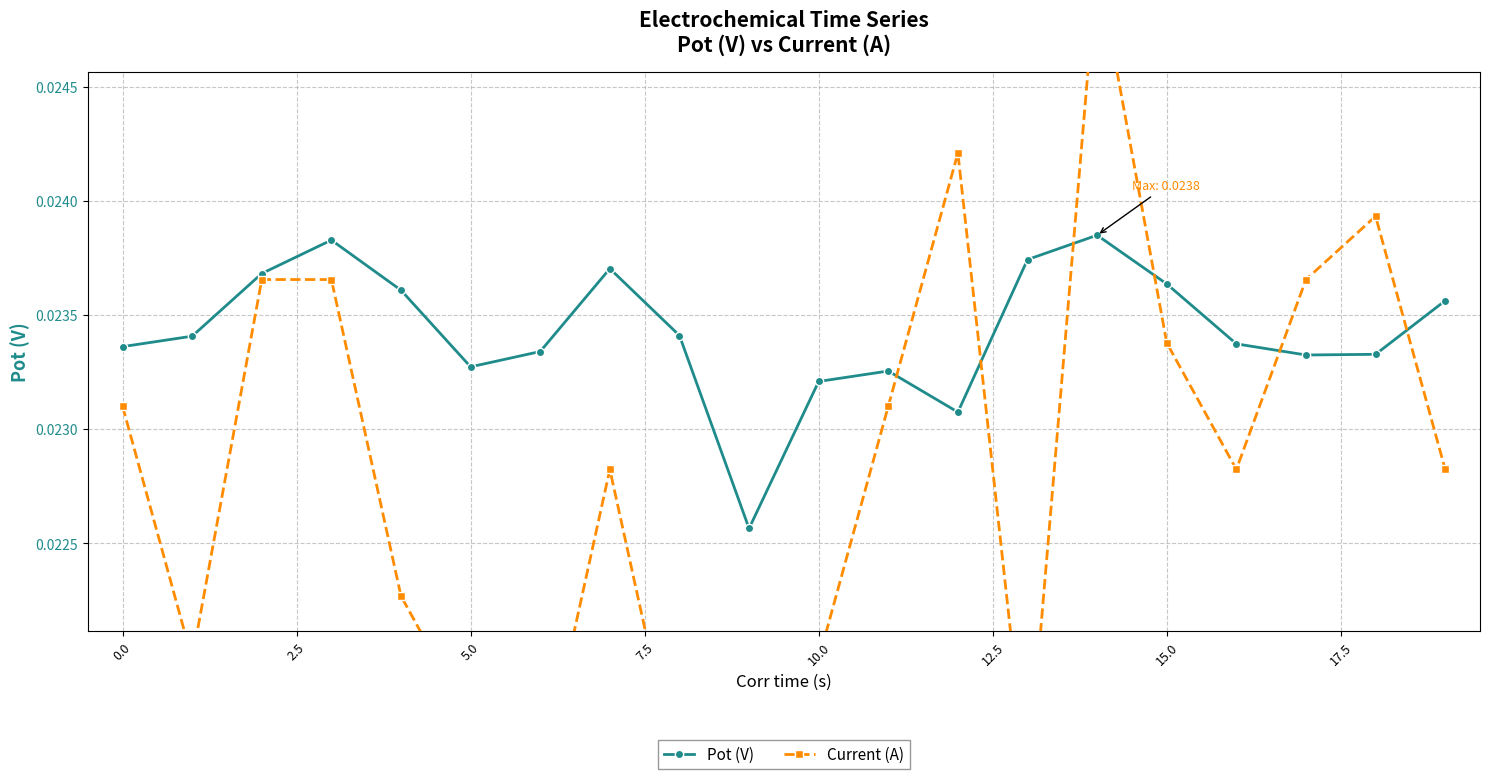

Count the Pot (V) values in the range 0 to 1.

20